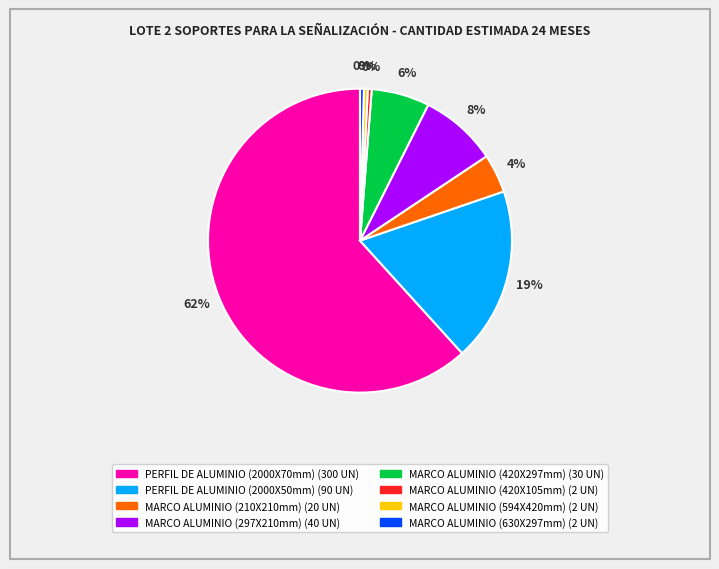

To the nearest percent, what is the average slice percentage?

12%